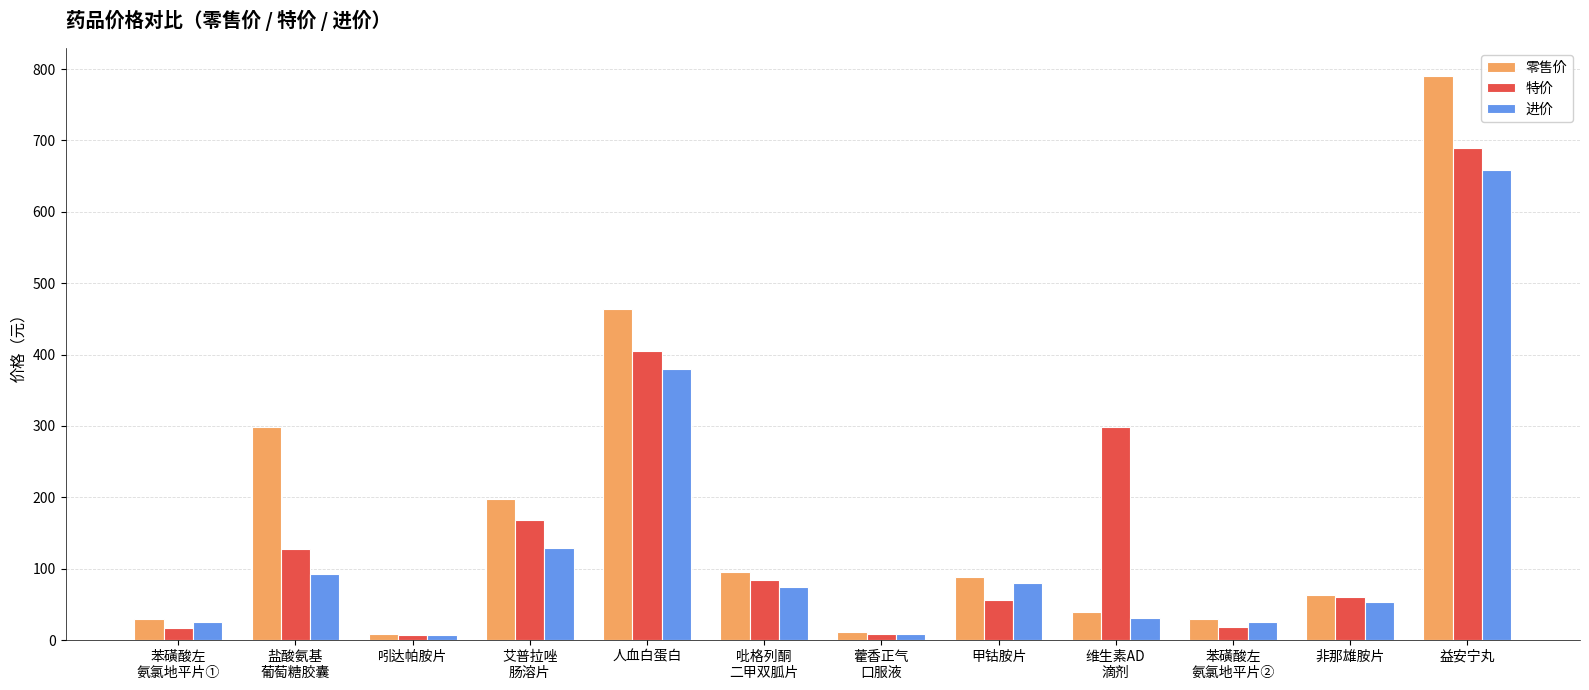

Rank the series at 人血白蛋白 from highest to lowest value.

零售价, 特价, 进价